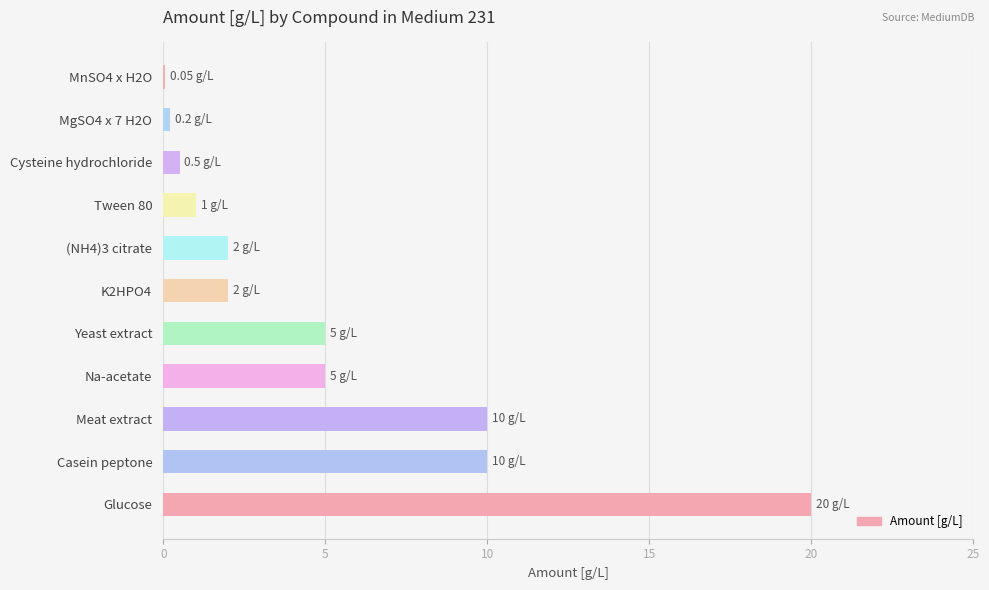

Are the bars horizontal?

Yes